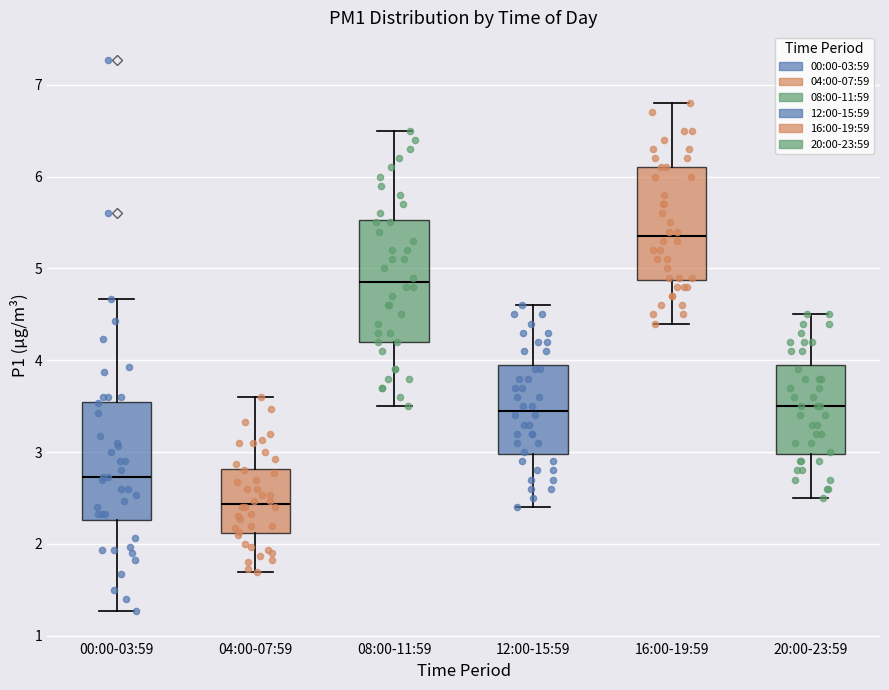

Which box's median line is the lowest?

04:00-07:59